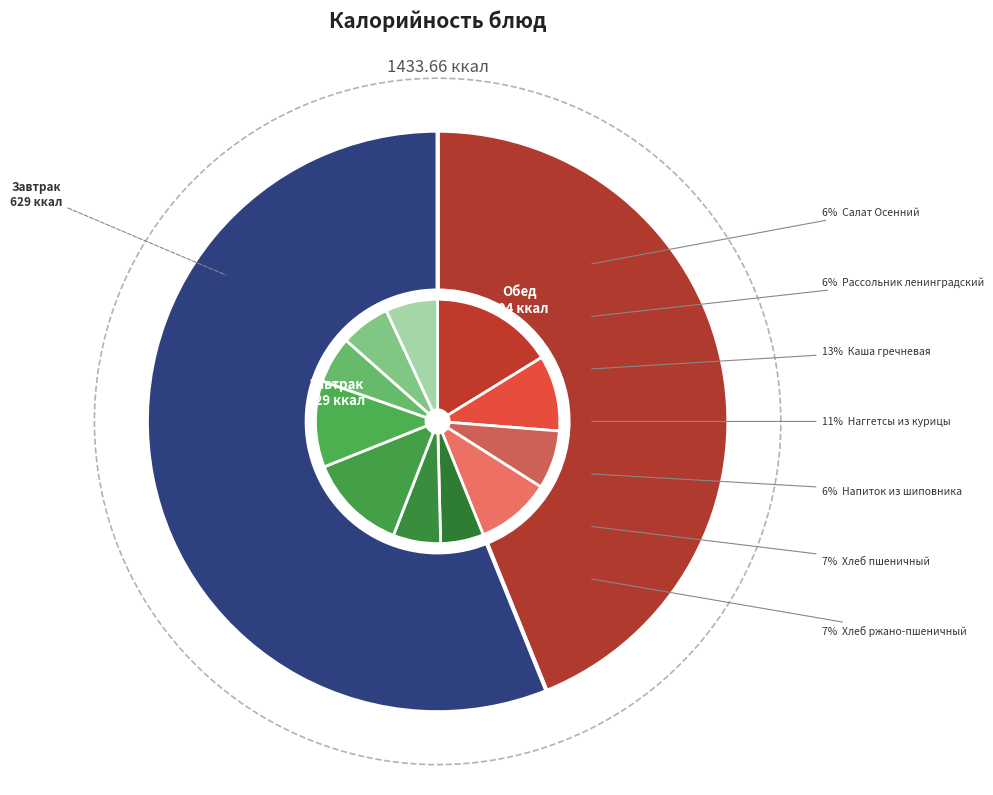

How much of the chart is everything except Рассольник ленинградский со сметаной?

93.7%